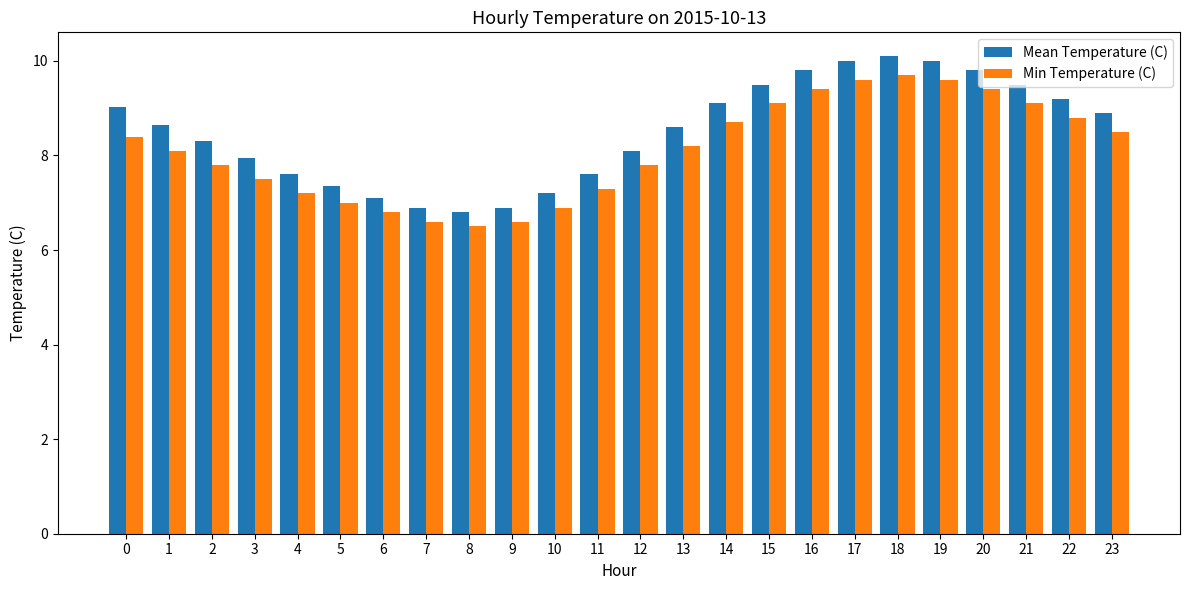

Rank the series by their average value, from lowest to highest.

Min Temperature (C), Mean Temperature (C)